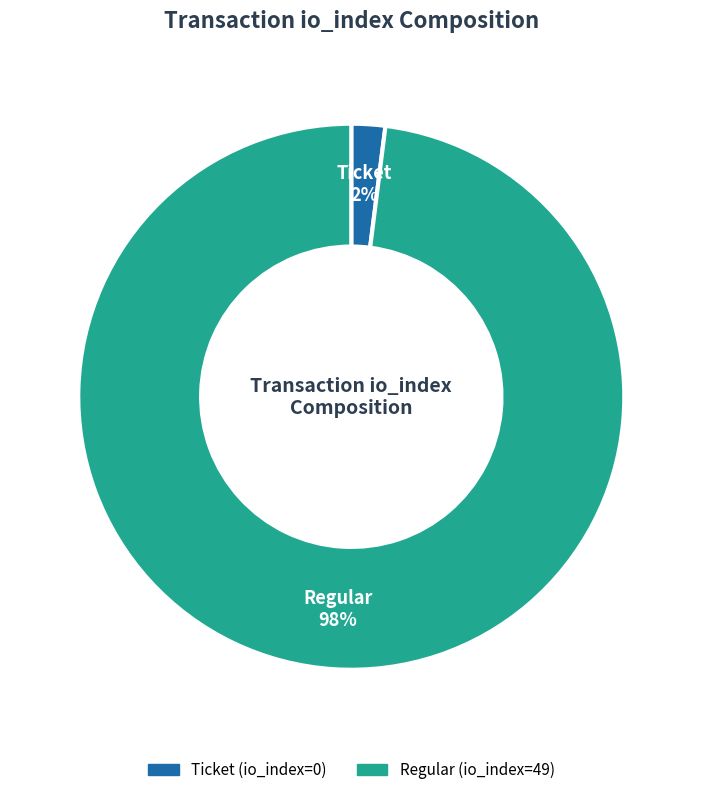

Is it true that Regular is 98% of the pie?

True